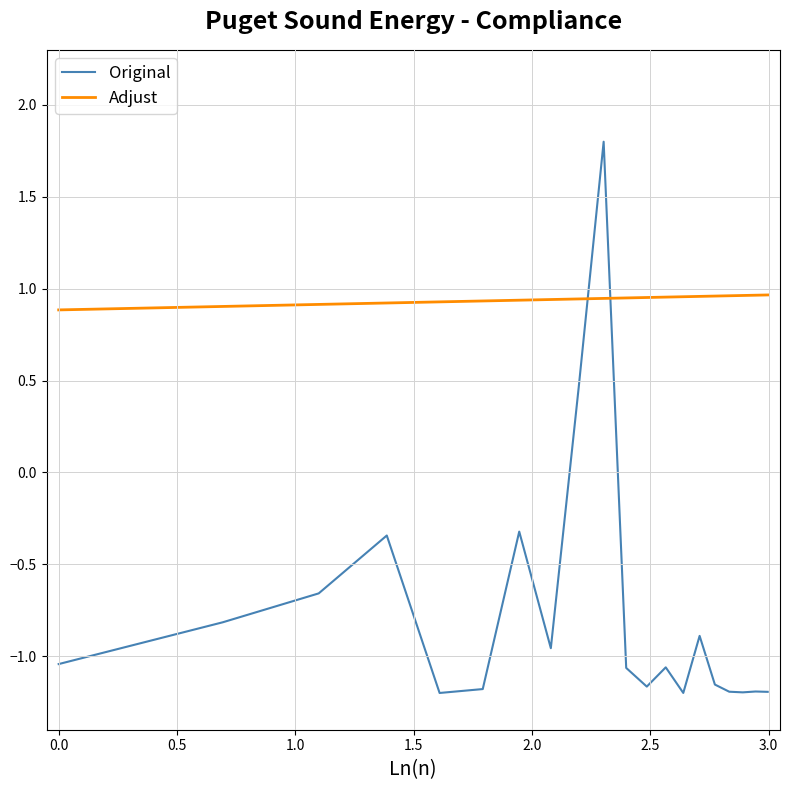

True or false: Original and Adjust cross at least once.

True